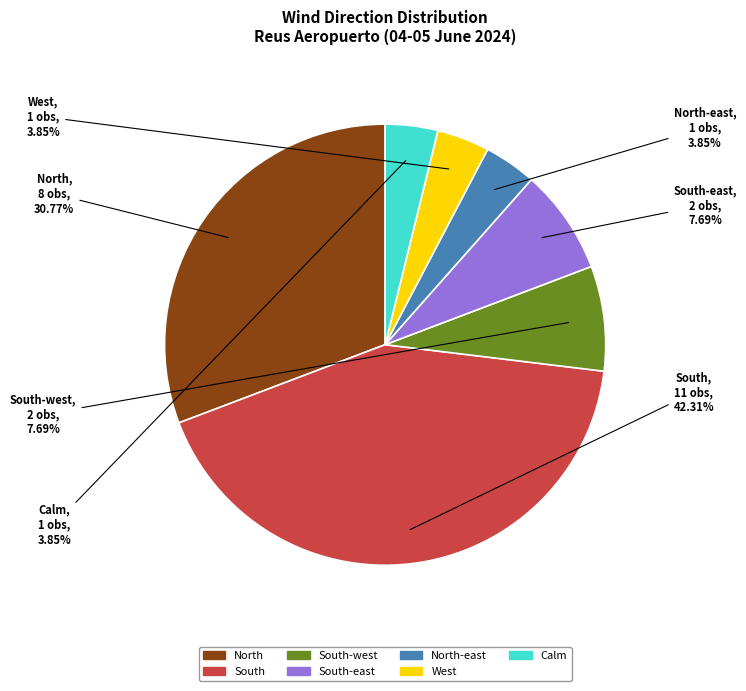

Does any single category account for the majority?

No